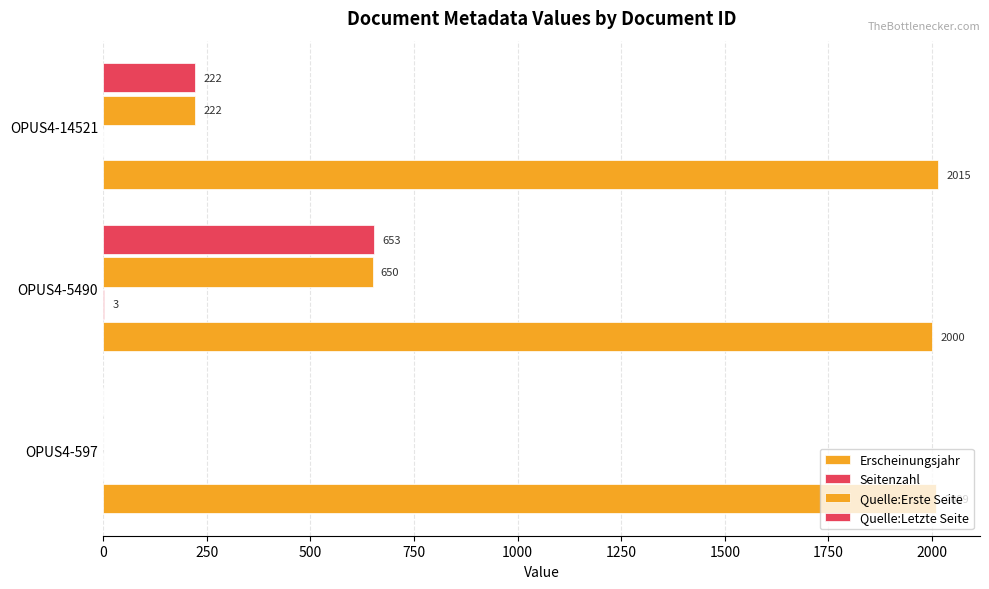

Count the number of categories in the chart.

3